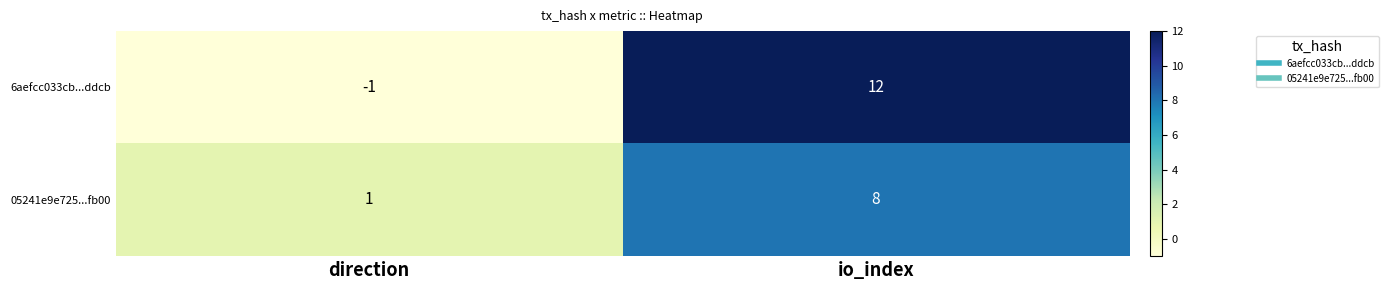

Rank the series by their average value, from lowest to highest.

05241e9e725...fb00, 6aefcc033cb...ddcb